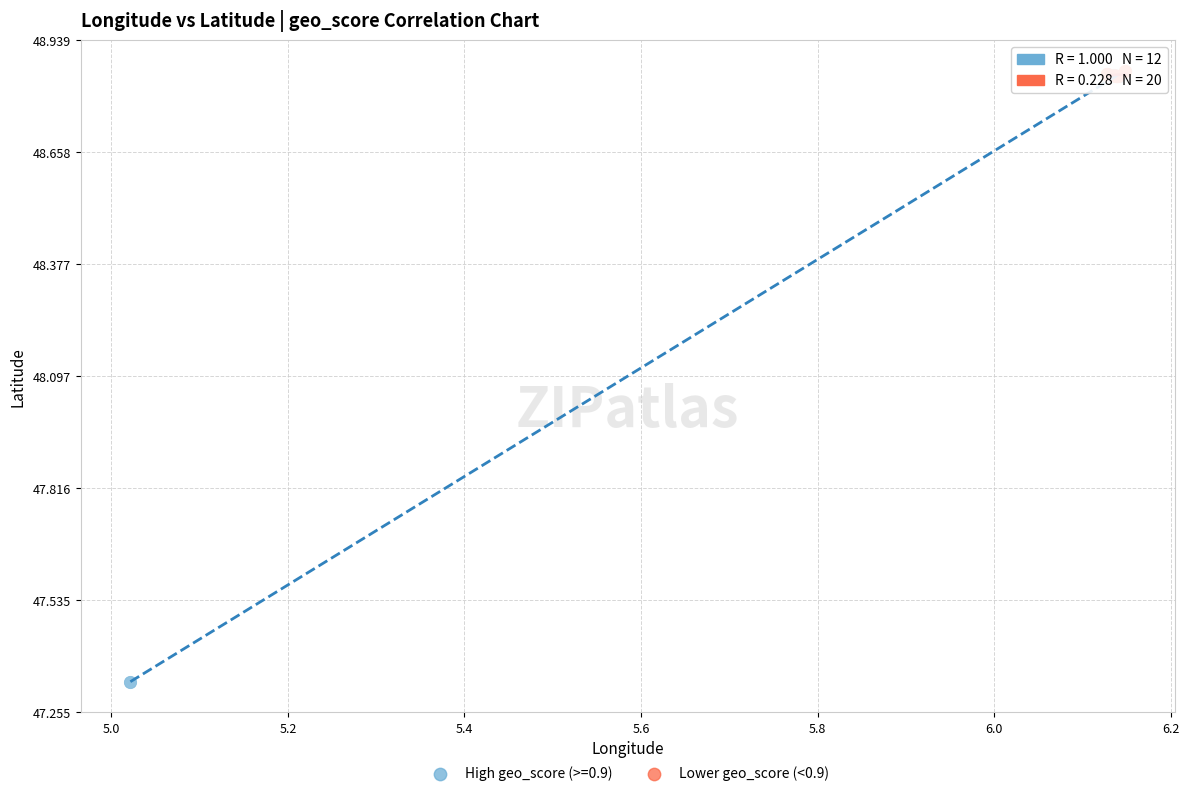

Which series contains the lowest Y value?

High geo_score (>=0.9)